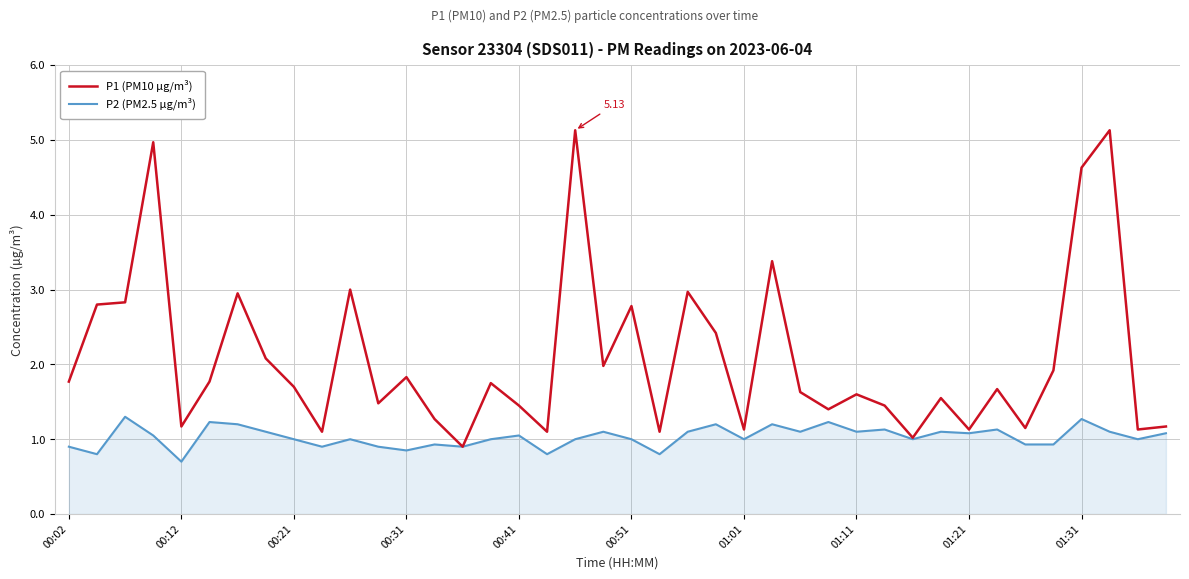

Which series has the largest total across all categories?

P1 (PM10 µg/m³)